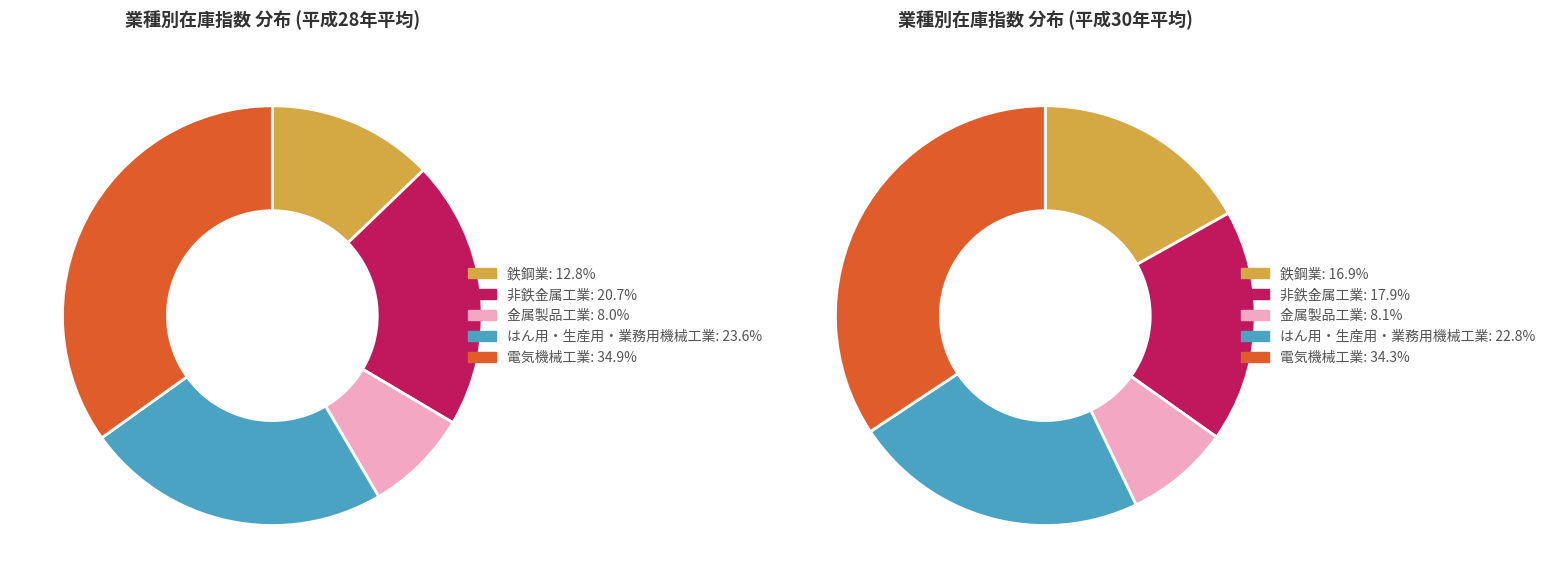

Is it true that 平成30年平均 is 26% of the pie?

False